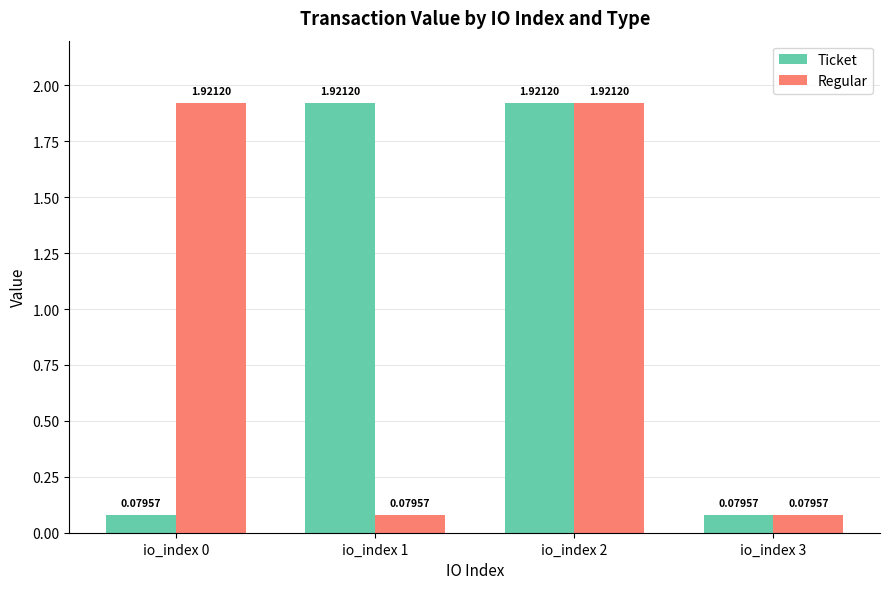

What is the spread (max minus min) of values at io_index 1?

1.8